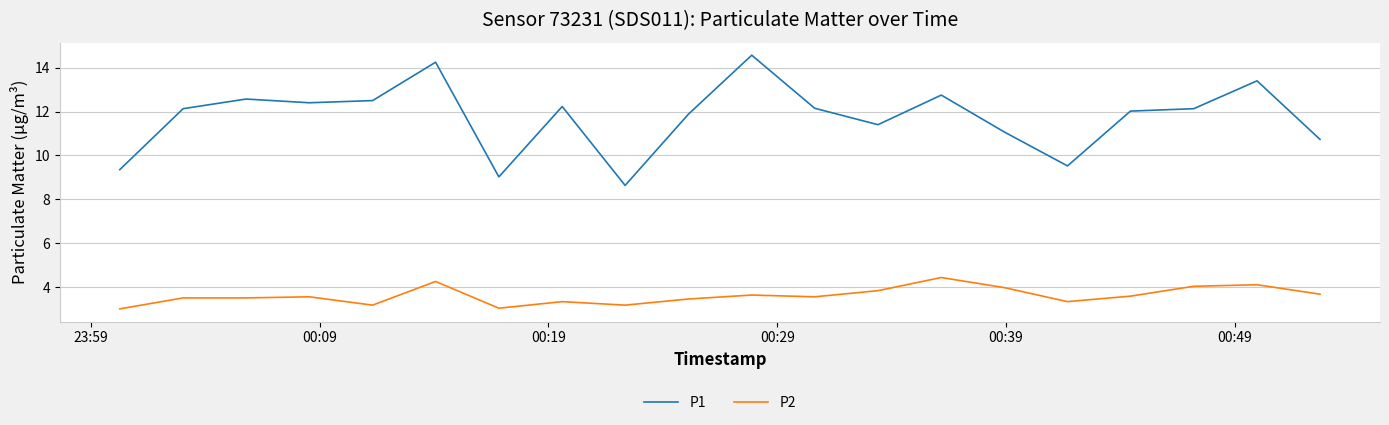

Which series has the largest total across all categories?

P1